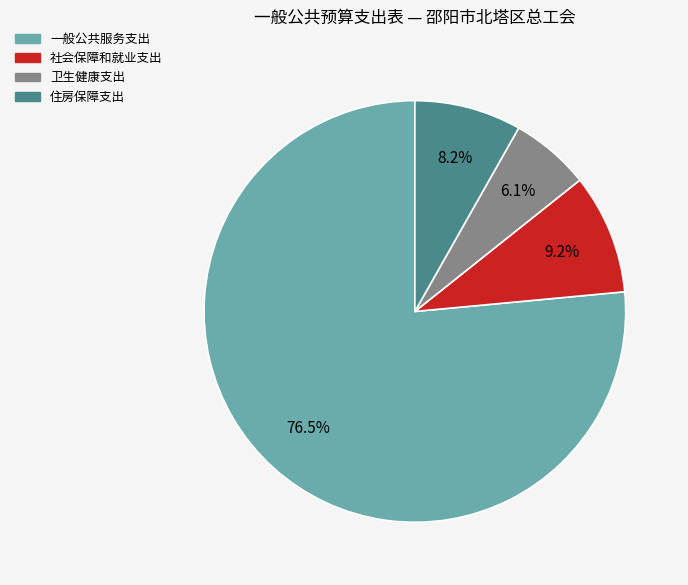

Combined, do 卫生健康支出 and 社会保障和就业支出 account for over 50%?

No